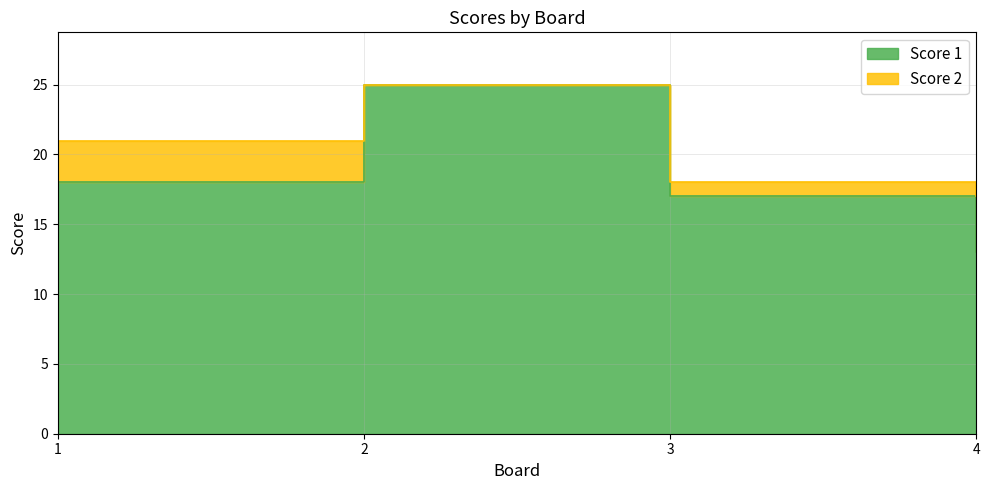

What is the change in value from 2 to 4?

-12